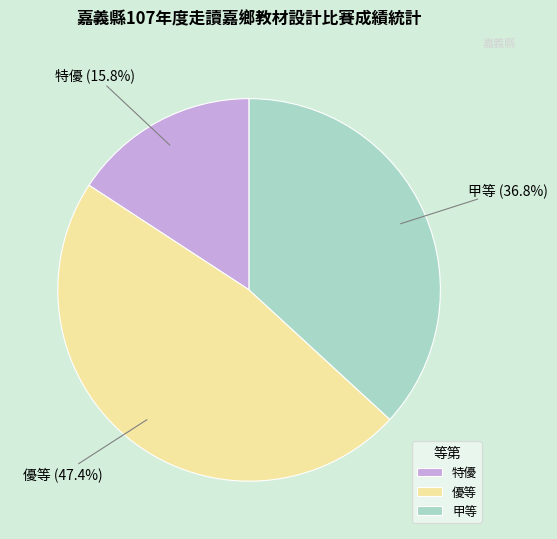

What percentage is the 特優 slice, to the nearest percent?

16%